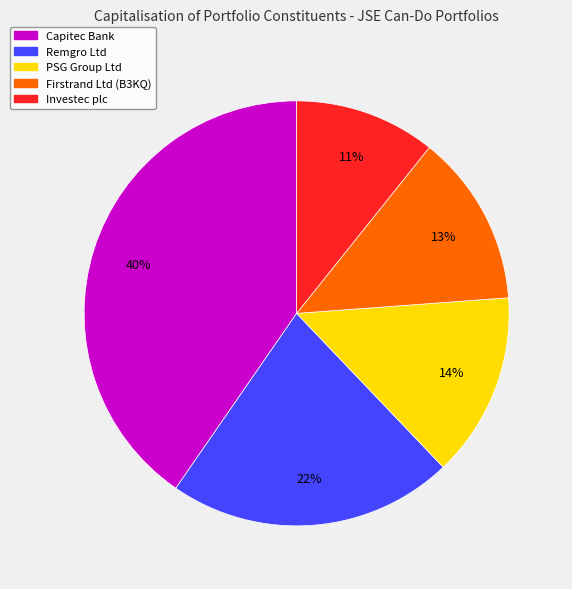

Is there a majority slice in this chart?

No